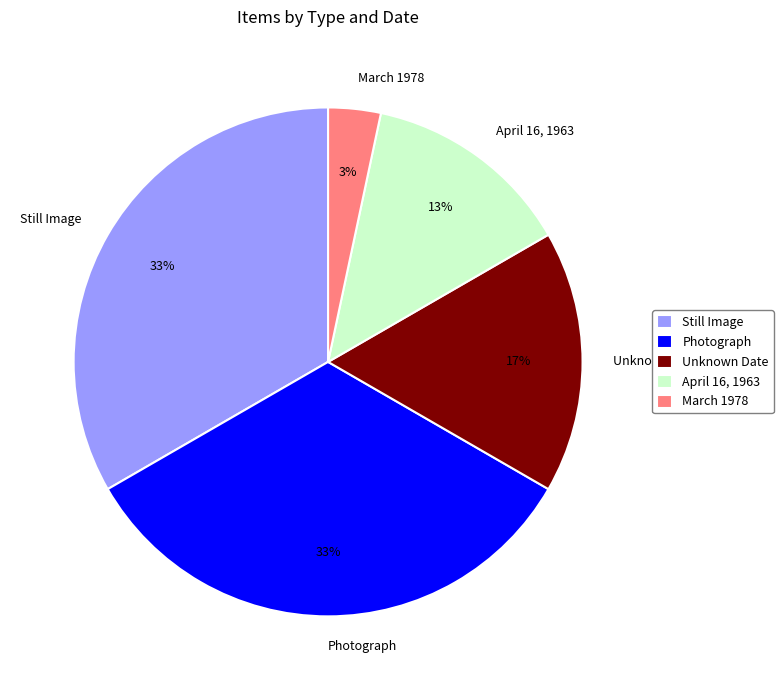

Which has a higher value, Still Image or Unknown Date?

Still Image